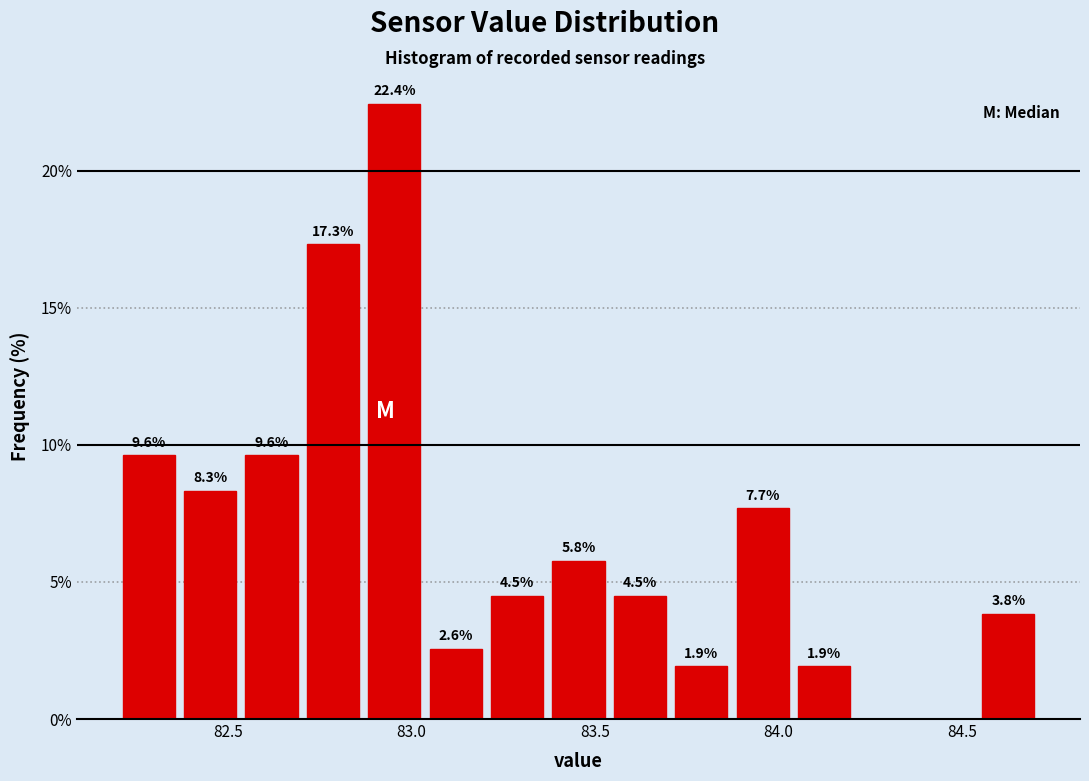

Around what value on the x-axis is the tallest bar? Give the approximate position of its centre, as read against the axis.

82.95